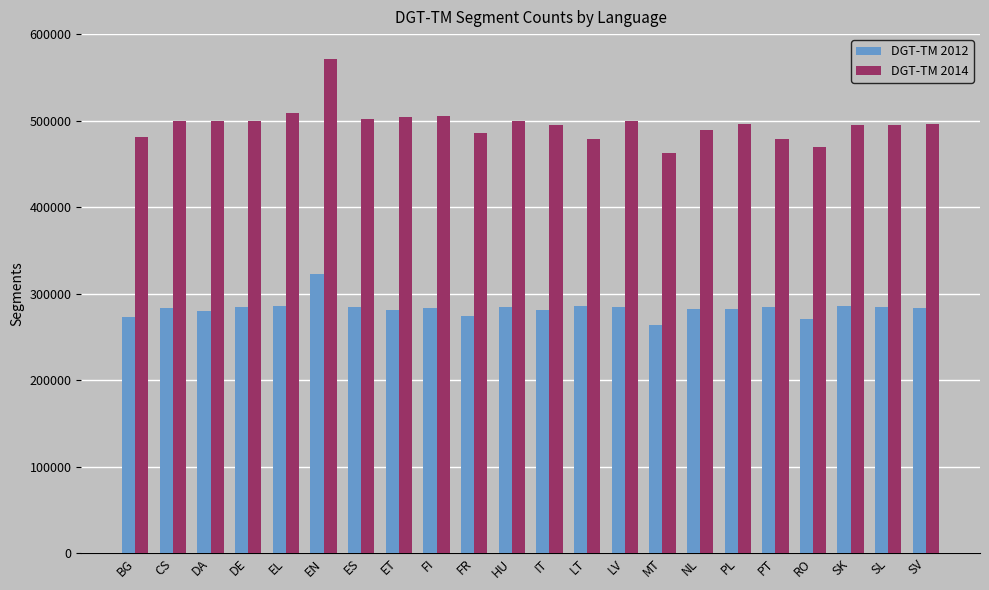

Rank the series by their average value, from highest to lowest.

DGT-TM 2014, DGT-TM 2012